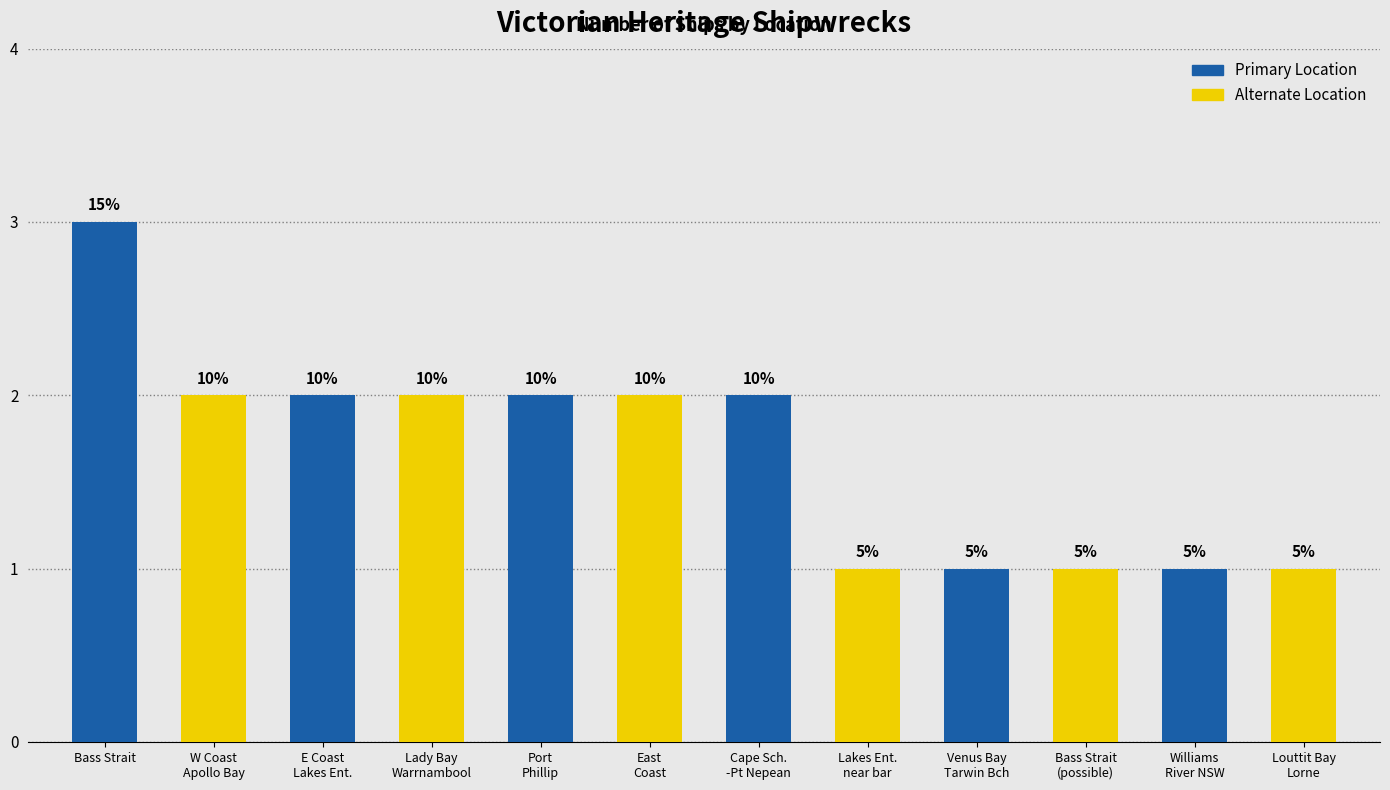

At which label does the data first exceed 2?

Bass Strait